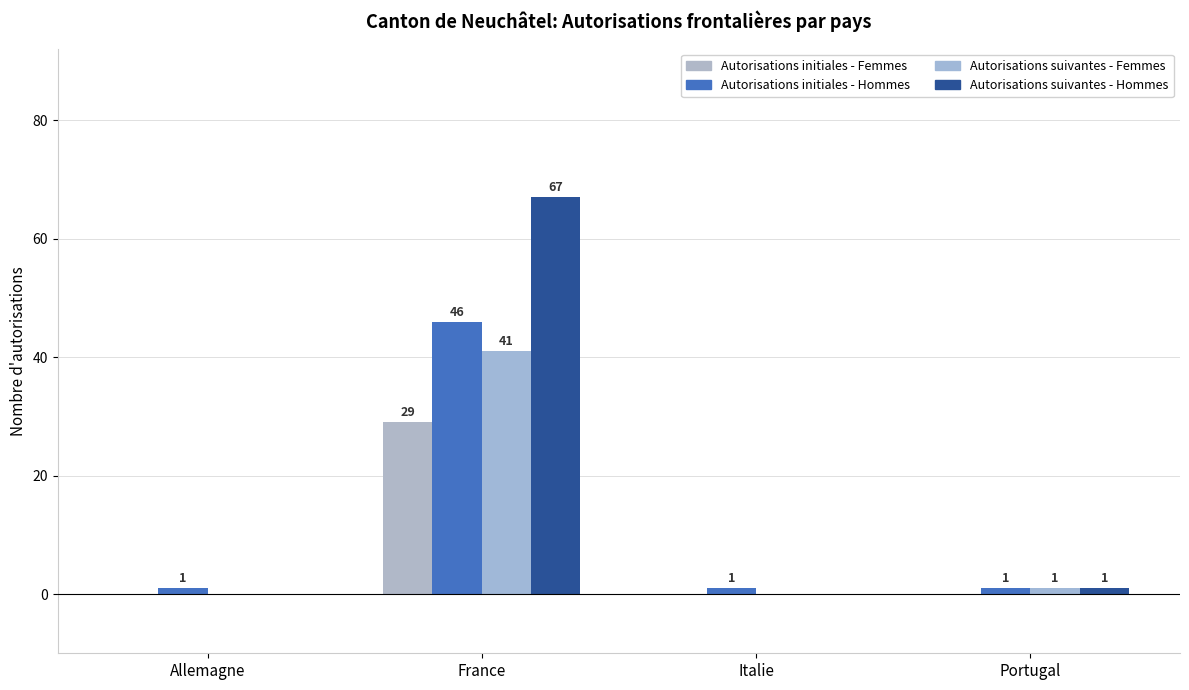

What is the average value of the Autorisations suivantes - Hommes series?

17